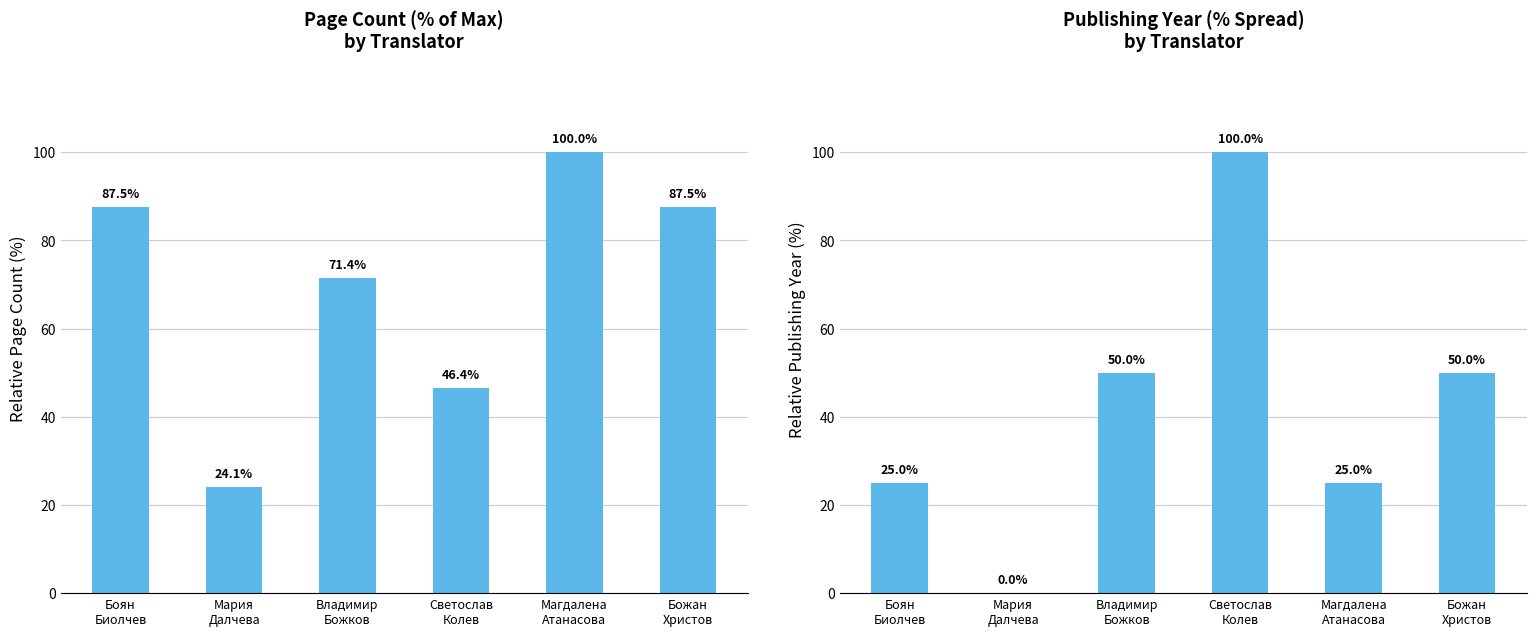

What is the label of the 3rd bar from the right?

Светослав
Колев